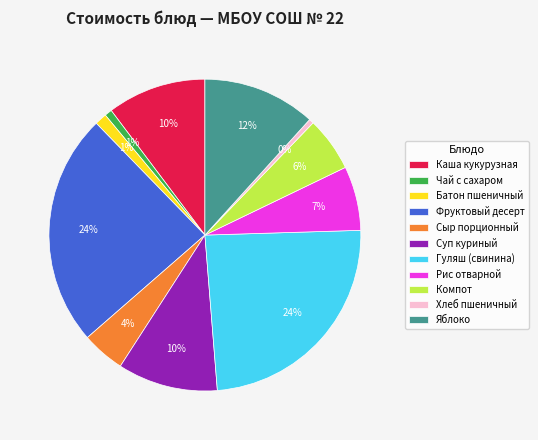

The Каша кукурузная slice represents 10% of the pie. True or false?

True